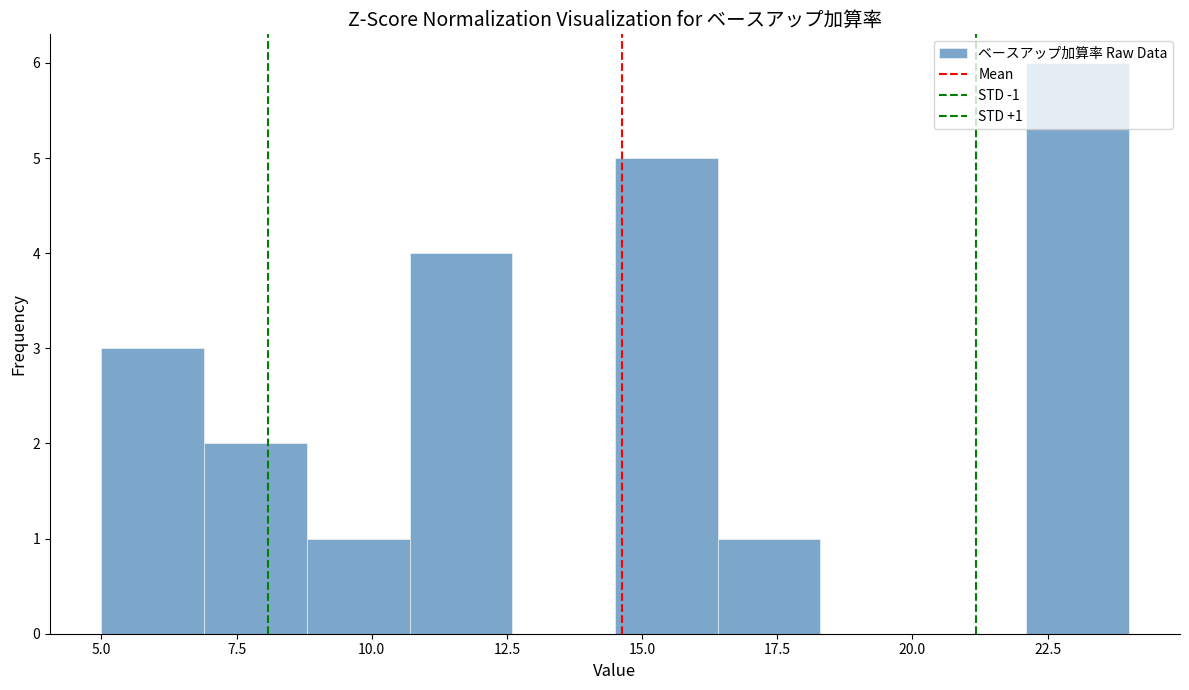

Around what value on the x-axis is the tallest bar? Give the approximate position of its centre, as read against the axis.

23.0